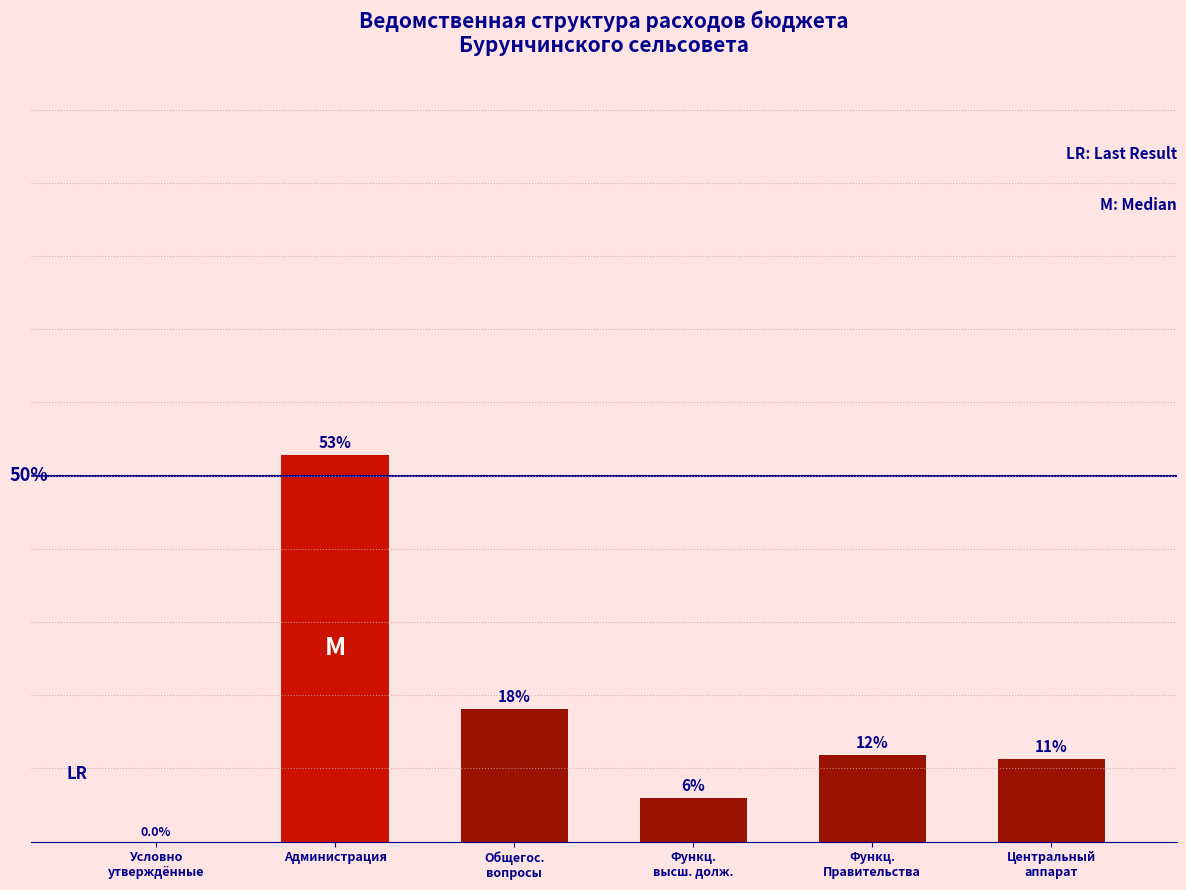

Are the bars horizontal?

No